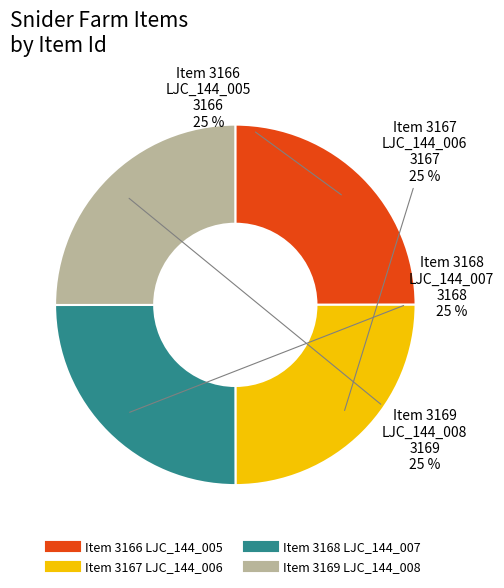

Is there any slice that represents more than half of the pie?

No